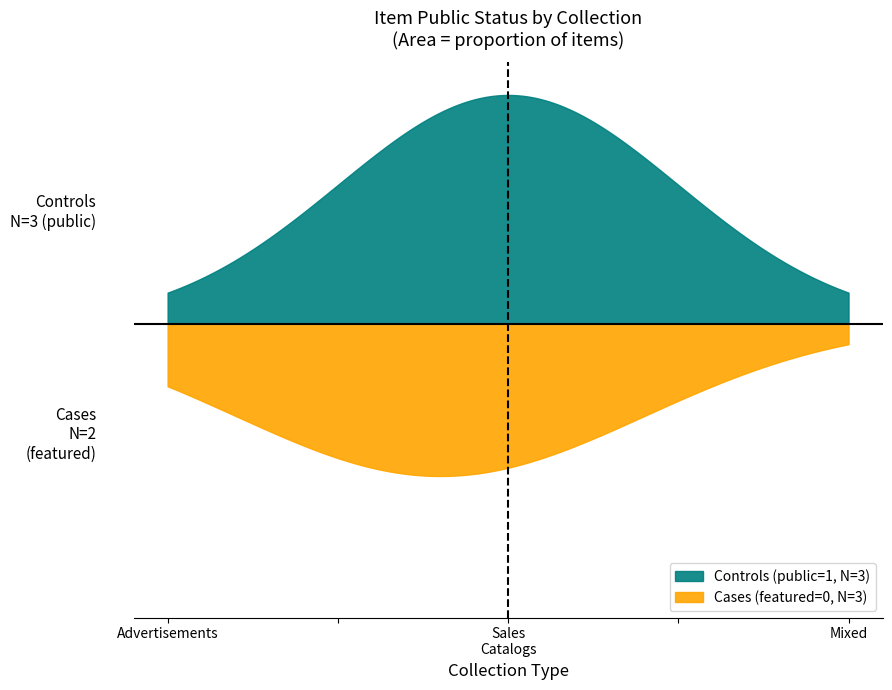

Which series has the largest range (max minus min)?

Controls (public=1)